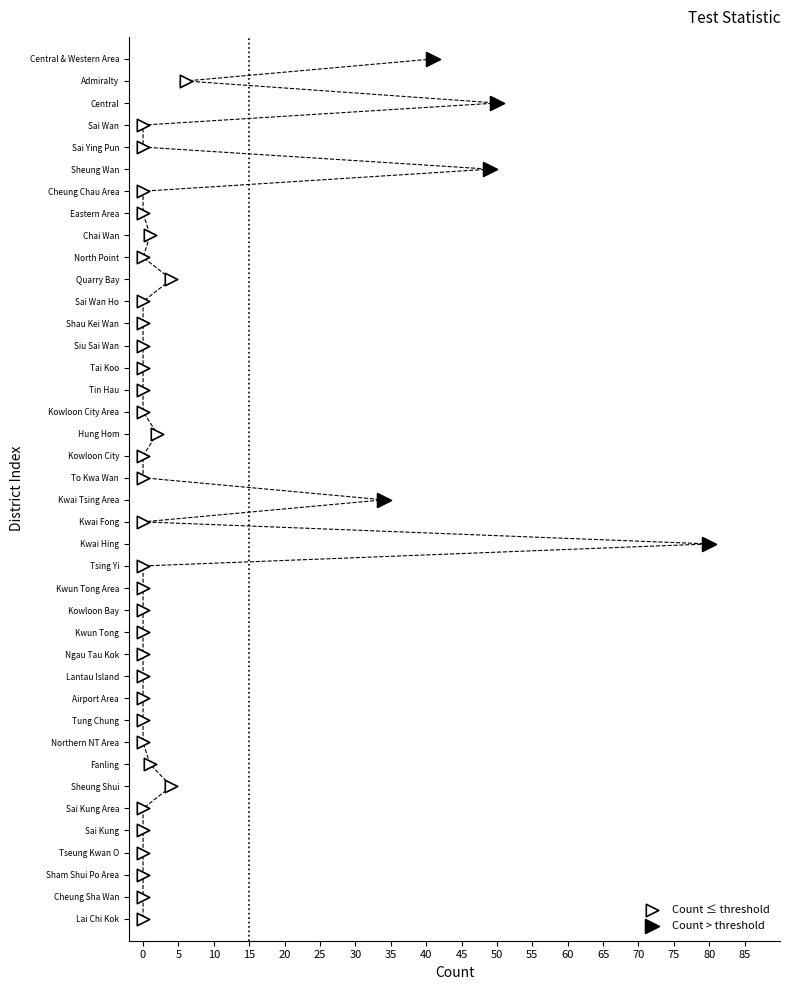

What are all the series names shown in the legend?

Count ≤ threshold, Count > threshold